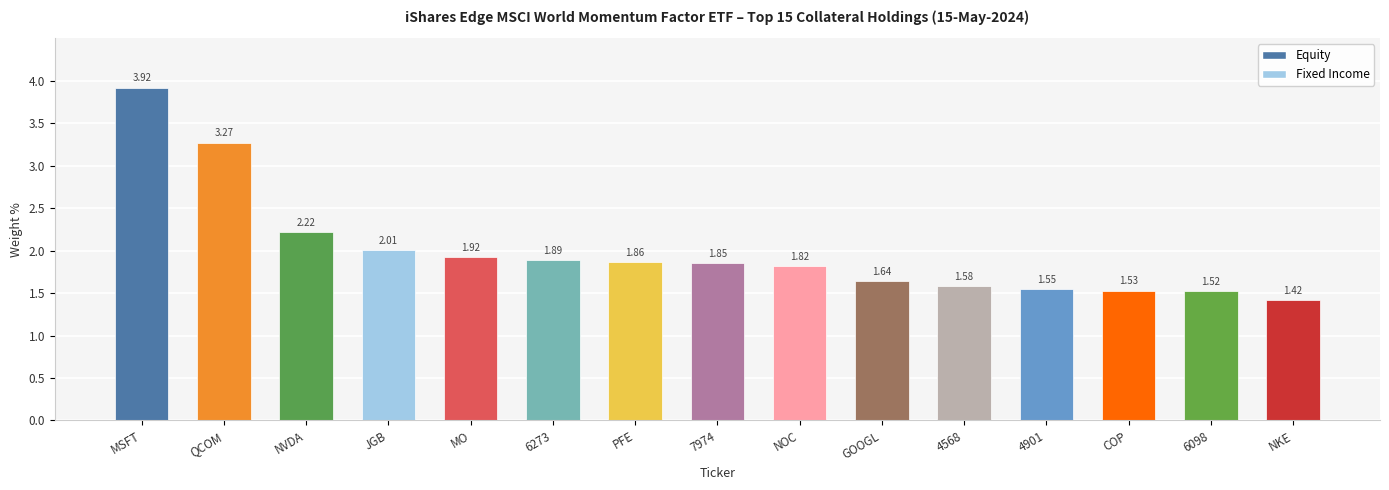

What is the label of the 13th bar from the left?

COP